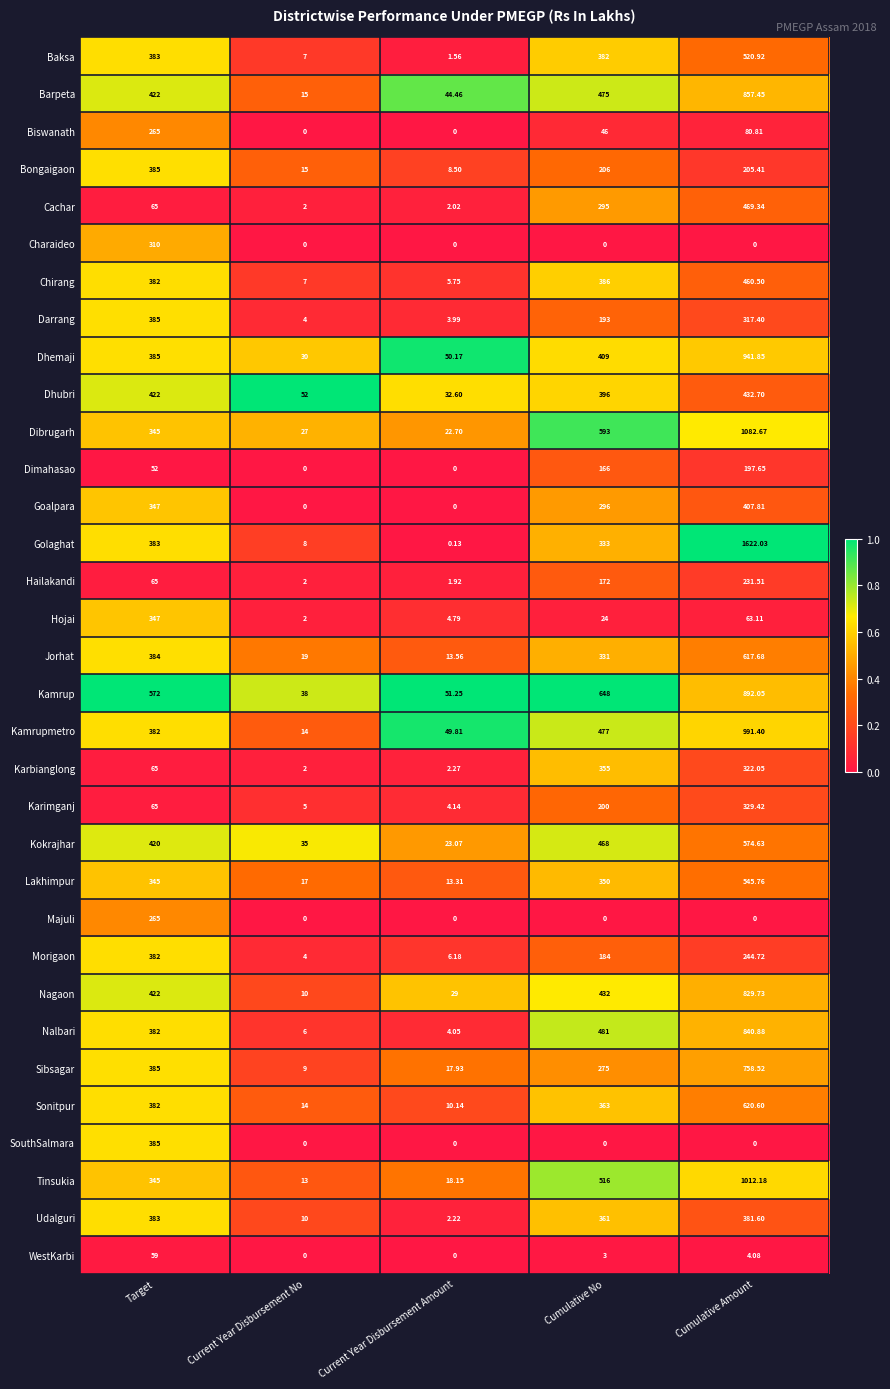

List the labels in order of Lakhimpur value, smallest first.

Current Year Disbursement Amount, Current Year Disbursement No, Target, Cumulative No, Cumulative Amount